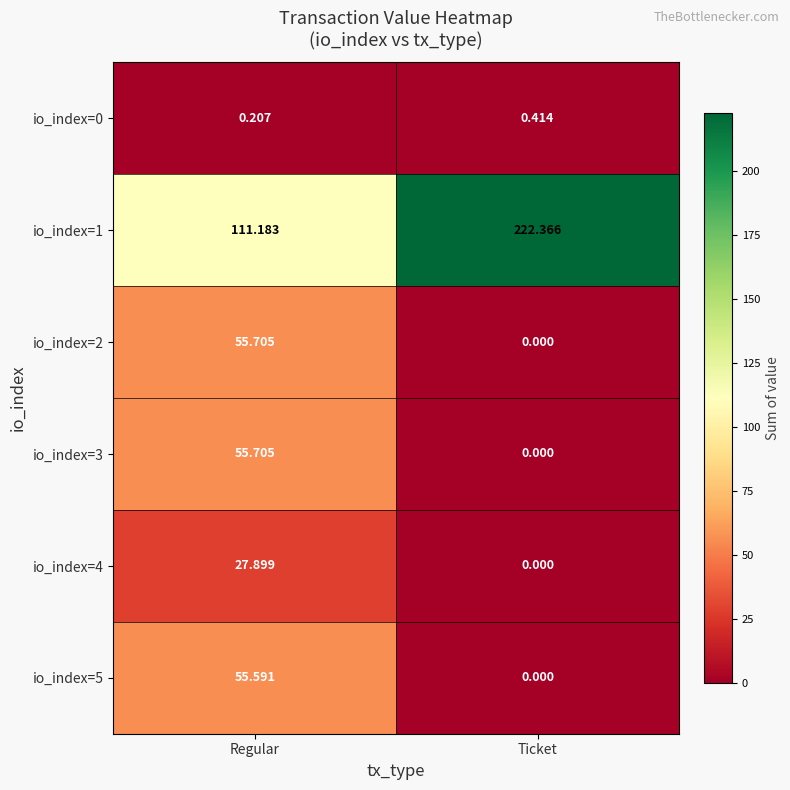

At which label does io_index=3 first exceed 55?

Regular